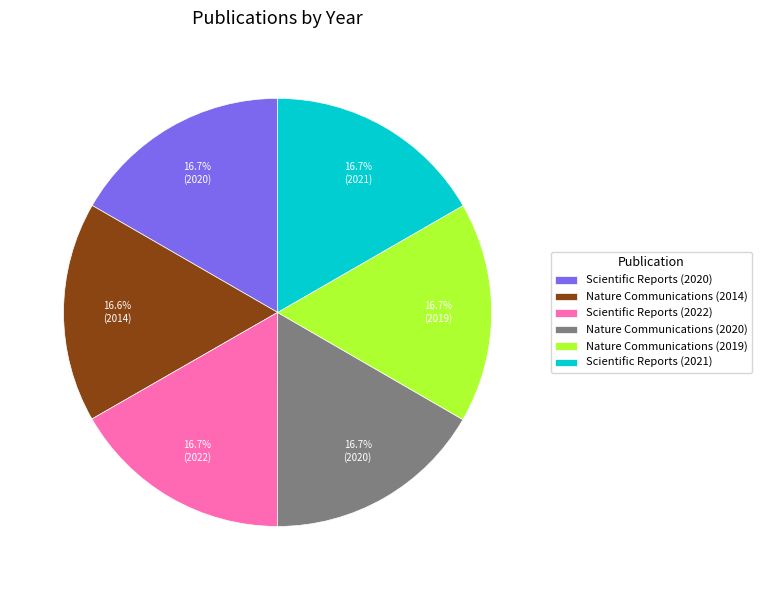

Is there any slice that represents more than half of the pie?

No